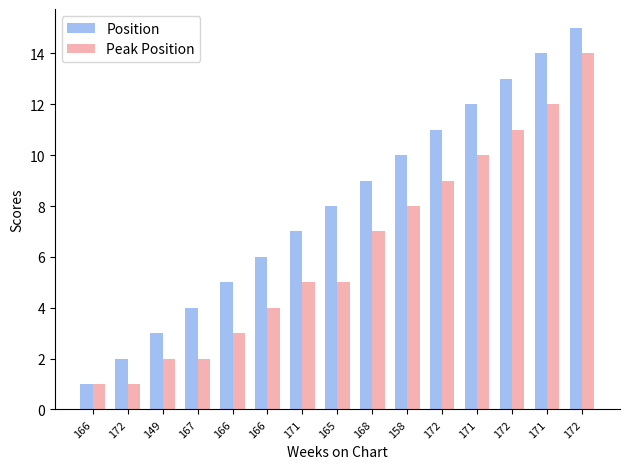

Where is Peak Position nearest to the value 7?

168